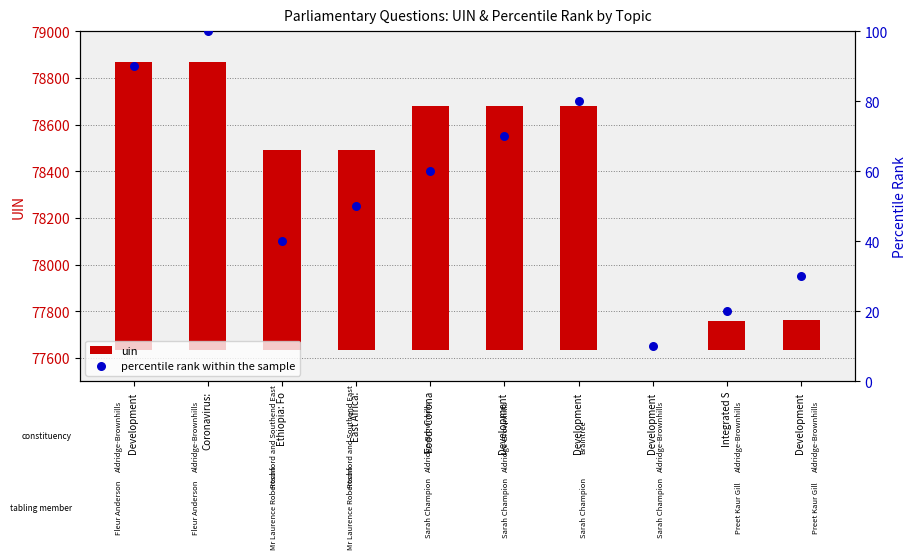

At which category is the sum across all series the highest?

Coronavirus: